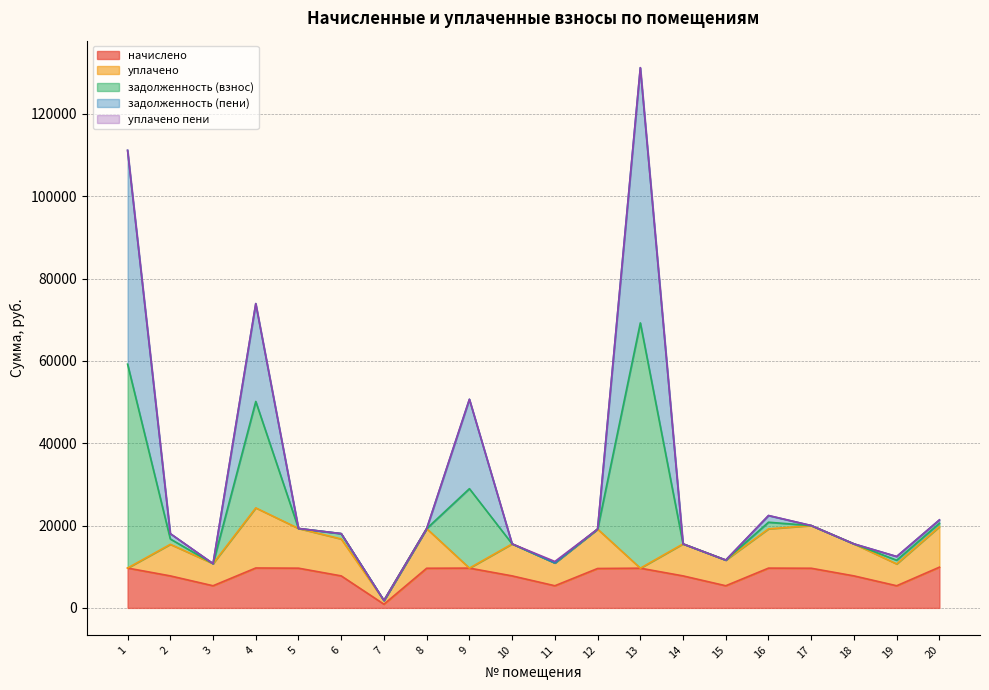

True or false: начислено has a value of 11582.1 at 10.

False